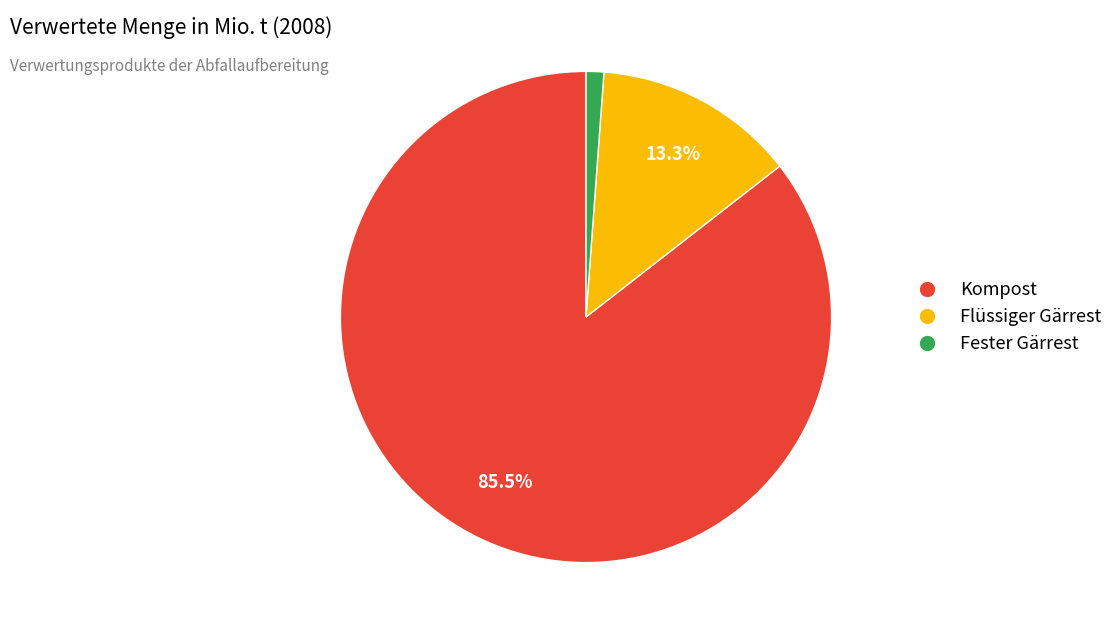

Is the sum of Fester Gärrest and Kompost greater than half?

Yes